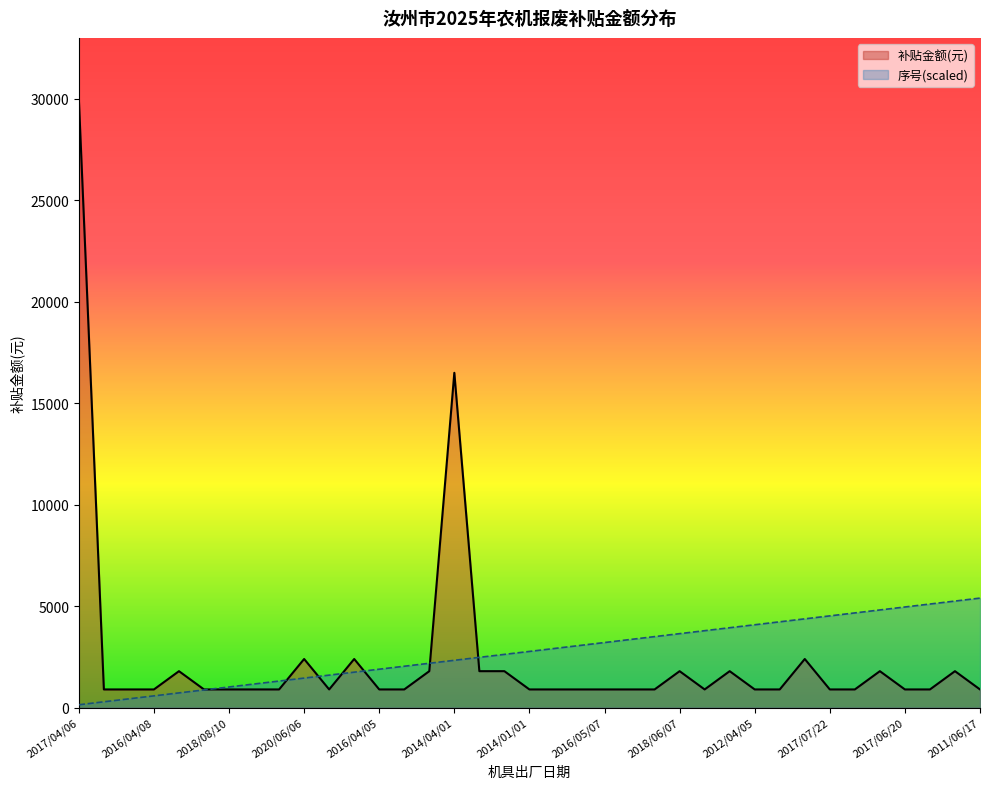

Which series has the largest total across all categories?

序号(scaled)